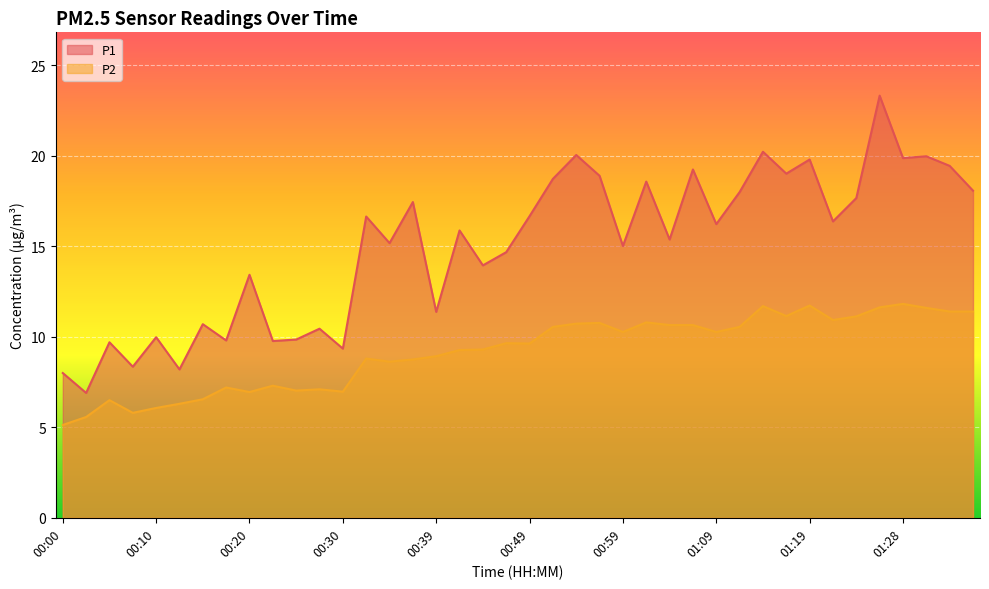

Is it true that P2 equals 11.1 at 01:24?

True